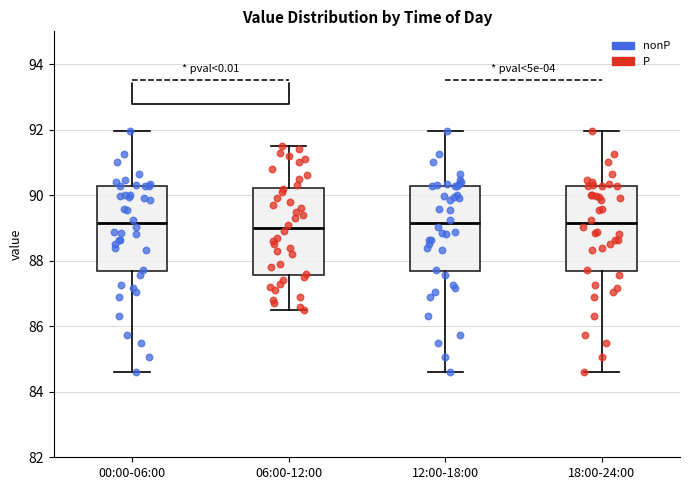

Where is the upper edge of the box for 12:00-18:00 on the y-axis? The values are not printed on the chart, so give them approximately, as read against the axis.

90.2